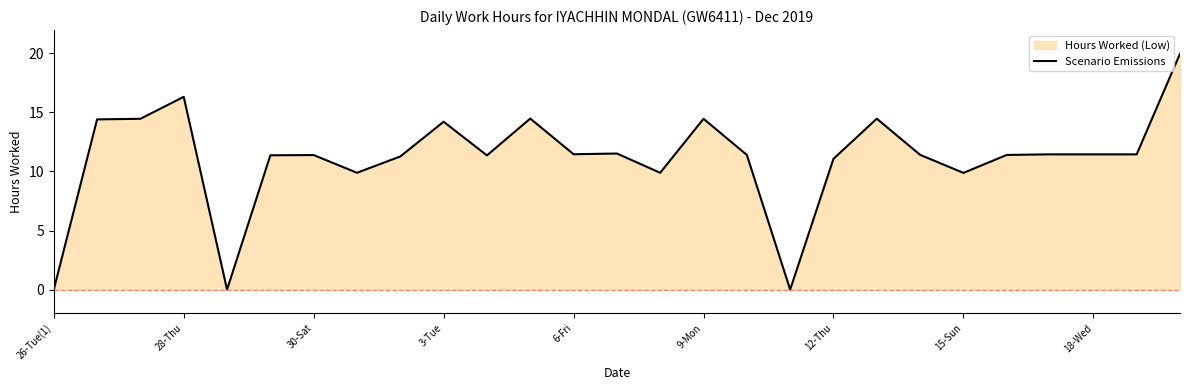

The value at 30-Sat is 20.1. True or false?

False